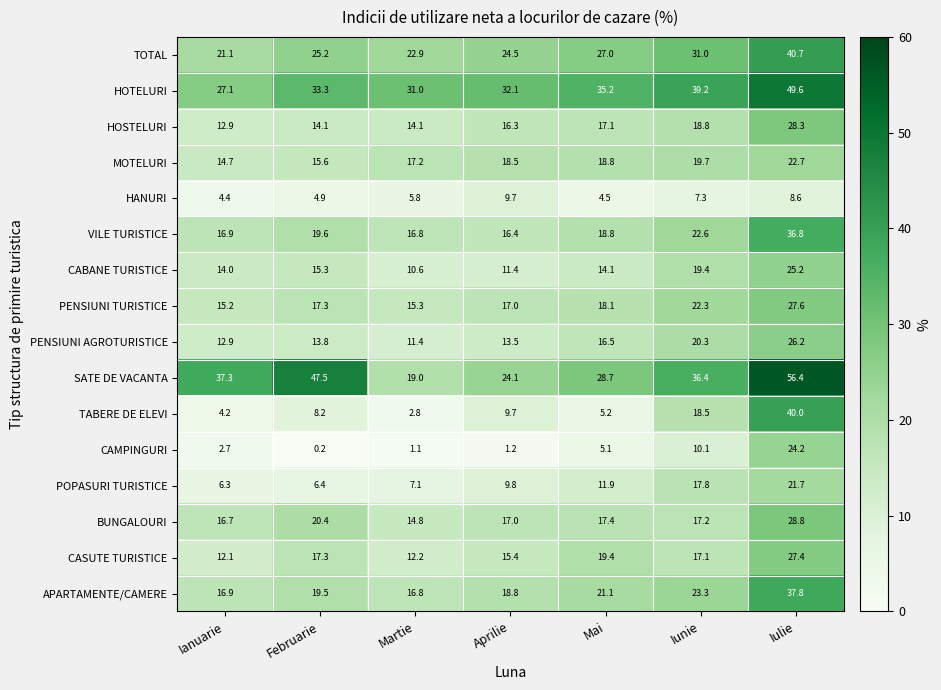

What is the difference between the CAMPINGURI values at Februarie and Iulie?

24.0